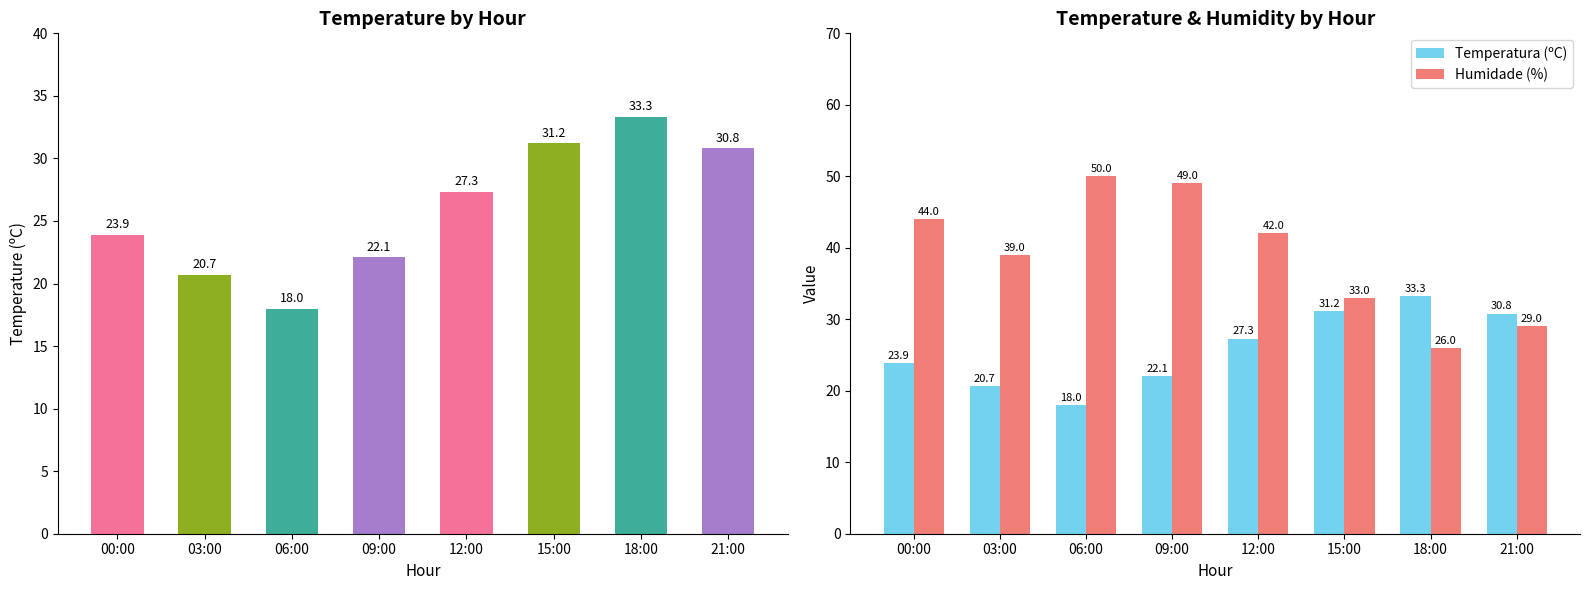

What is the difference between the Humidade (%) values at 09:00 and 21:00?

20.0